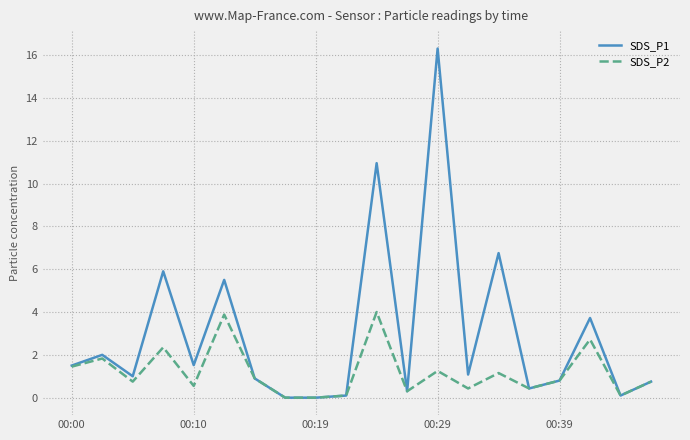

Rank the series by their maximum value, from highest to lowest.

SDS_P1, SDS_P2